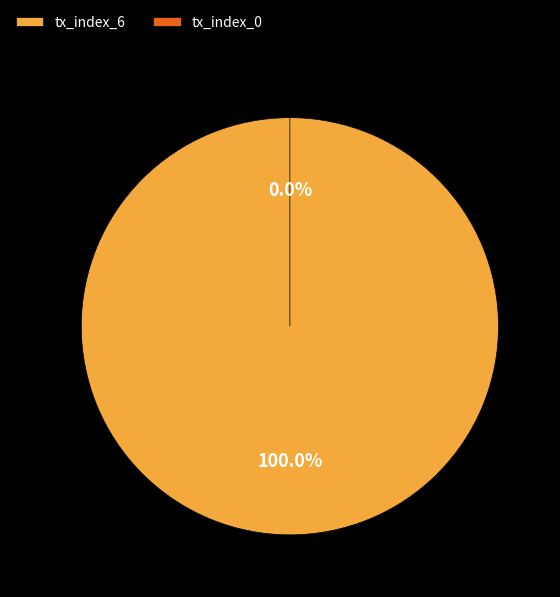

True or false: tx_index_0 accounts for 14% of the total.

False